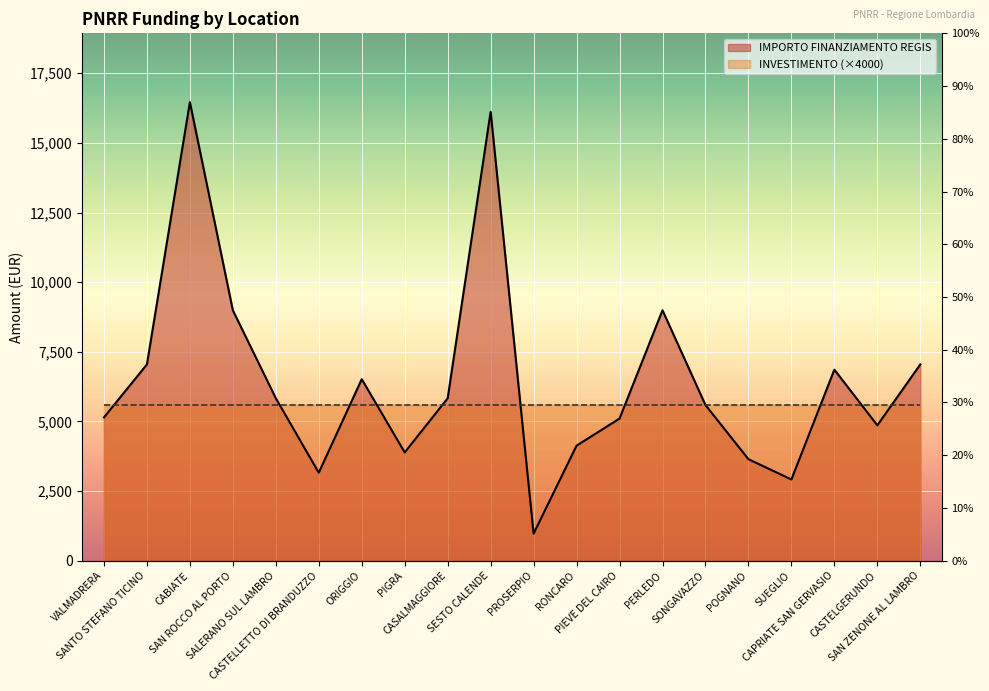

True or false: the data shows 1663 at PROSERPIO.

False